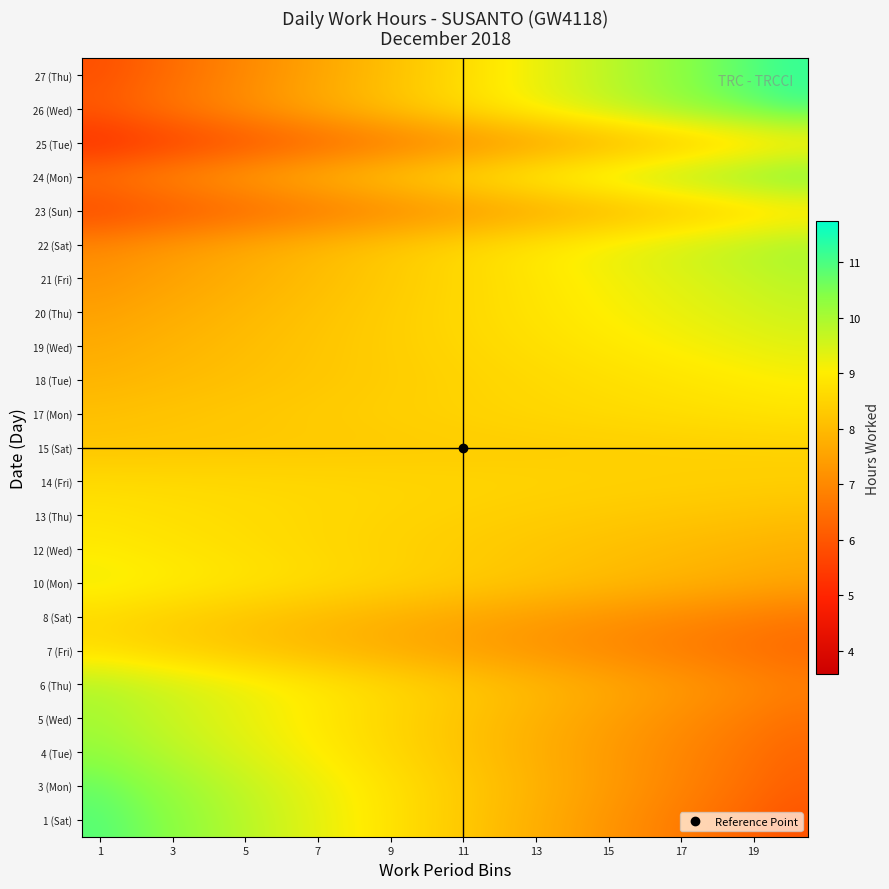

How many data points does each series have?

20